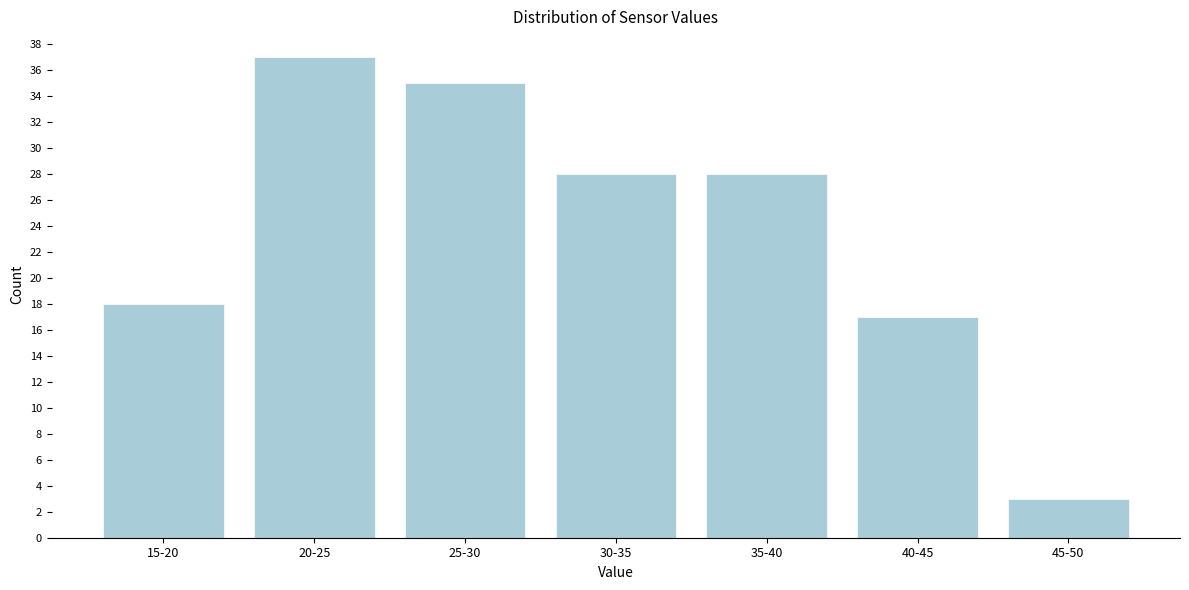

Reading right to left, transcribe all the data shown in this chart.

45-50=3	40-45=17	35-40=28	30-35=28	25-30=35	20-25=37	15-20=18